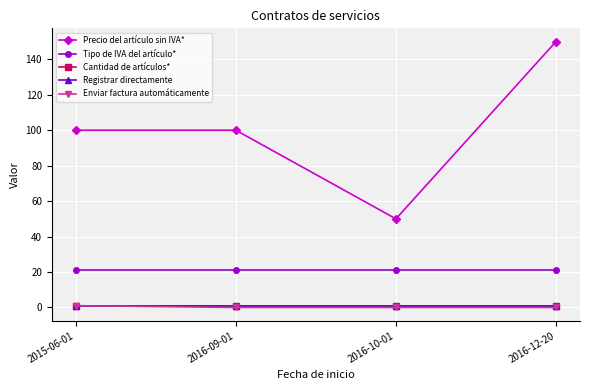

The value of Tipo de IVA del artículo* at 2016-10-01 is 34. True or false?

False